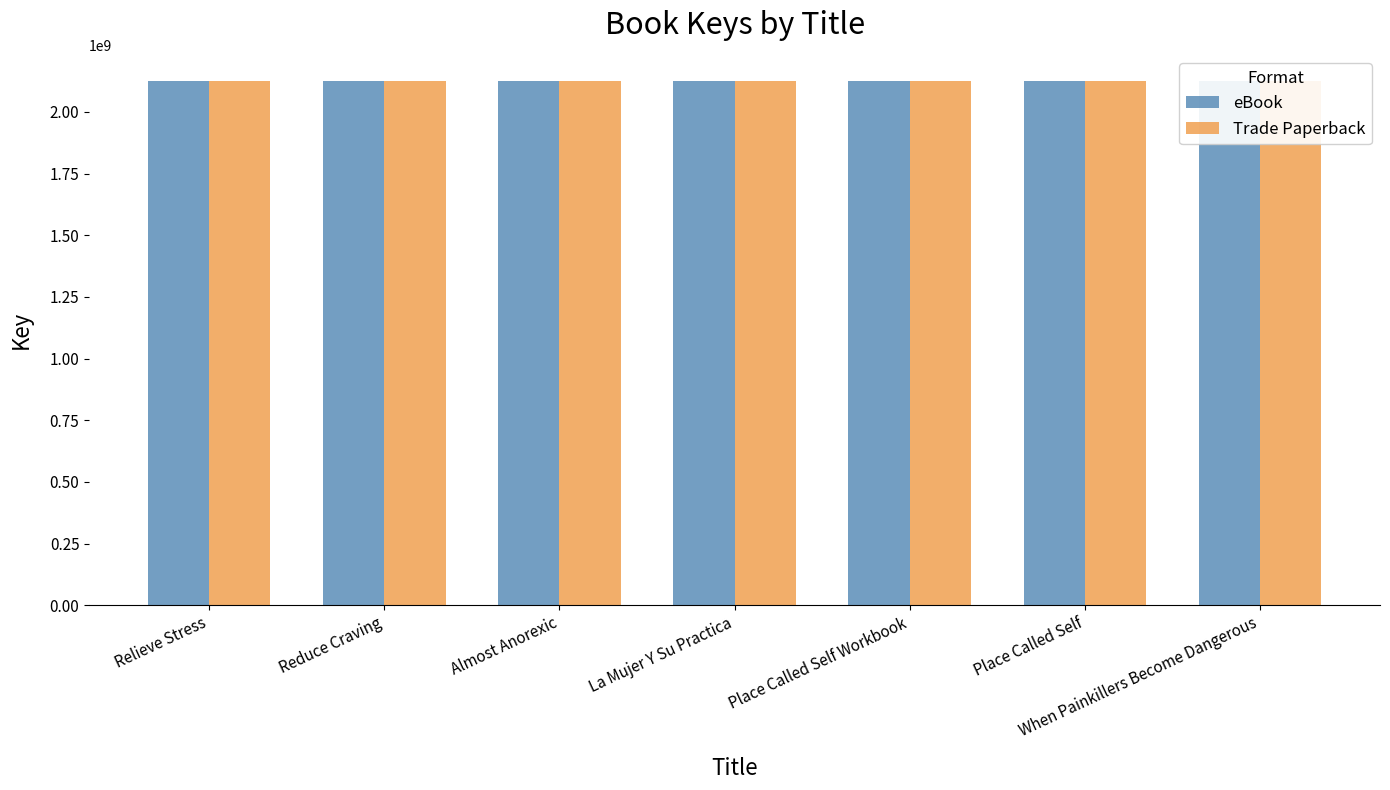

What are all the series names shown in the legend?

eBook, Trade Paperback